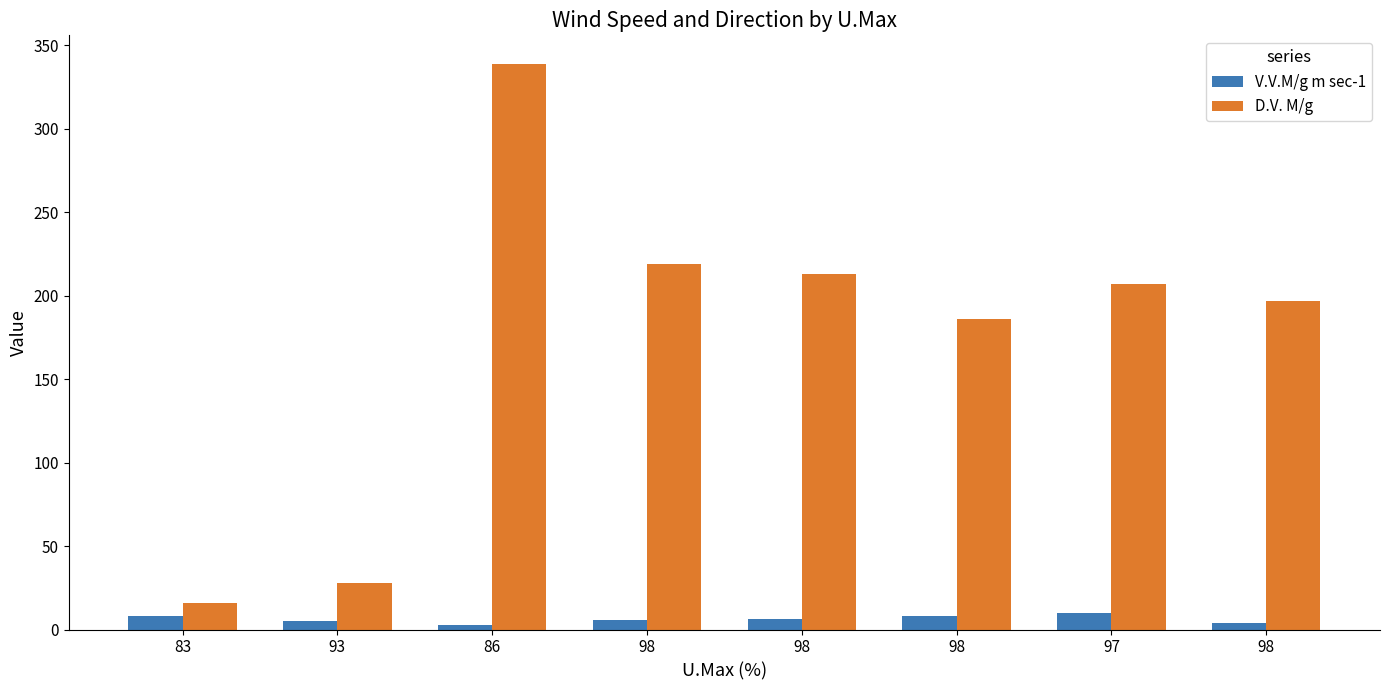

Is it true that V.V.M/g m sec-1 equals 3.8 at 98?

True